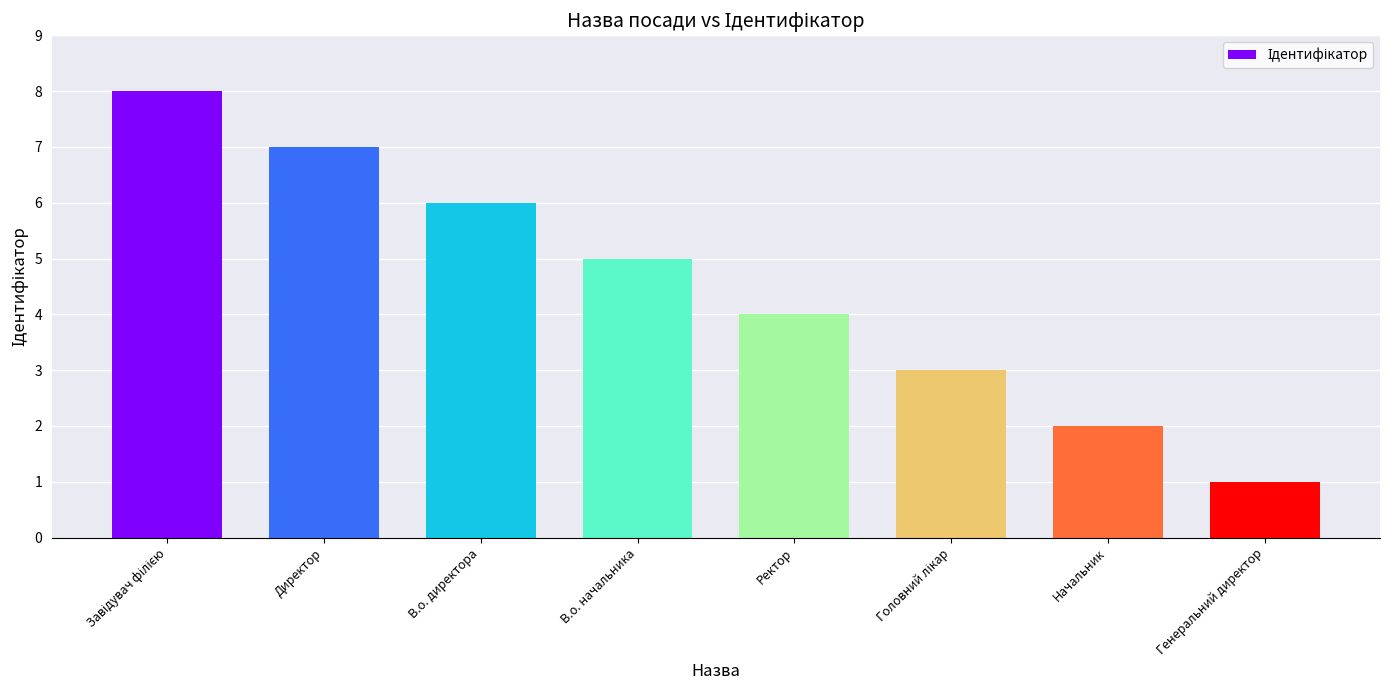

Where is the data nearest to the value 4?

Ректор